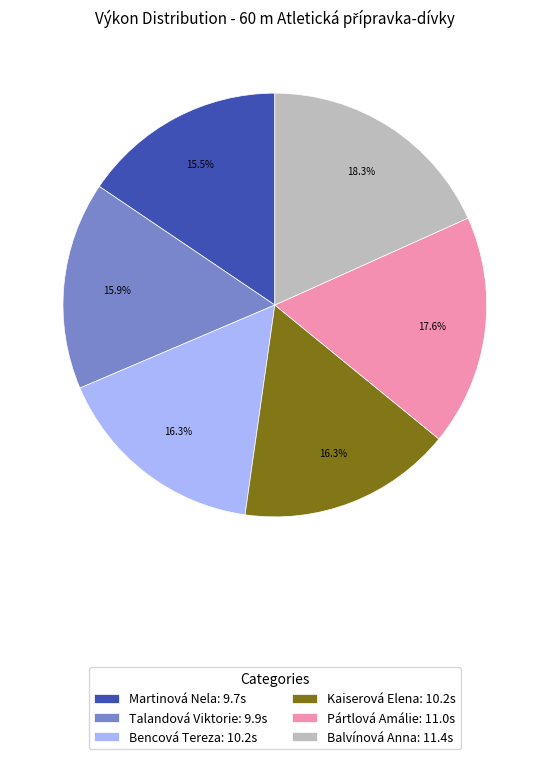

To the nearest percent, what is the combined percentage of Pártlová Amálie and Martinová Nela?

33%